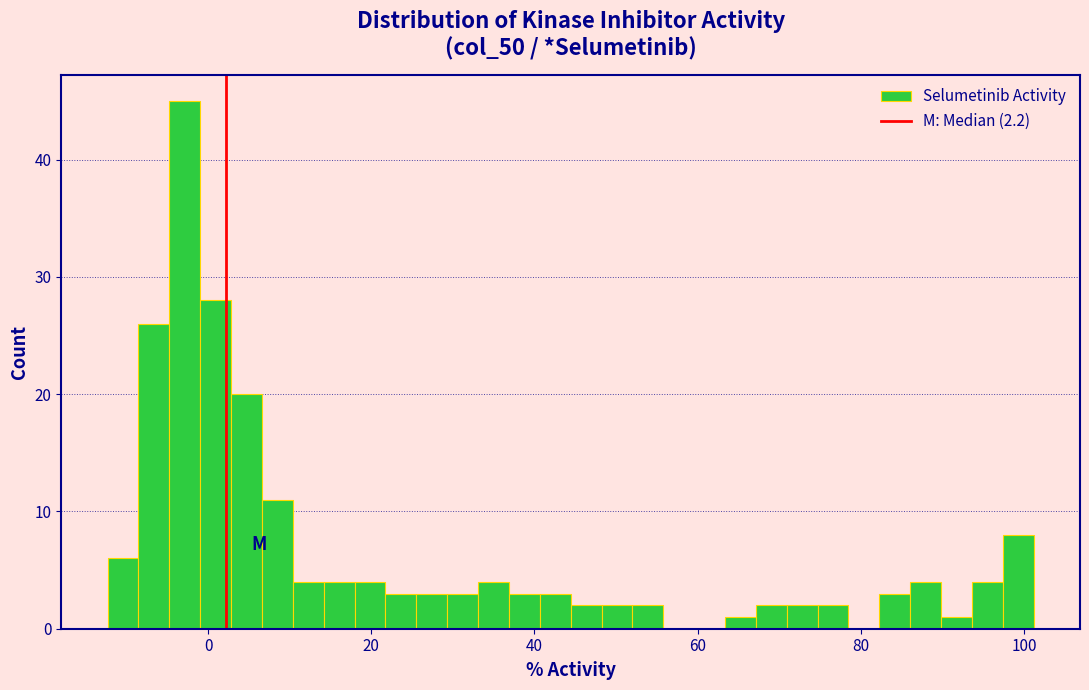

Read against the x-axis, roughly where is the centre of the tallest bar?

-2